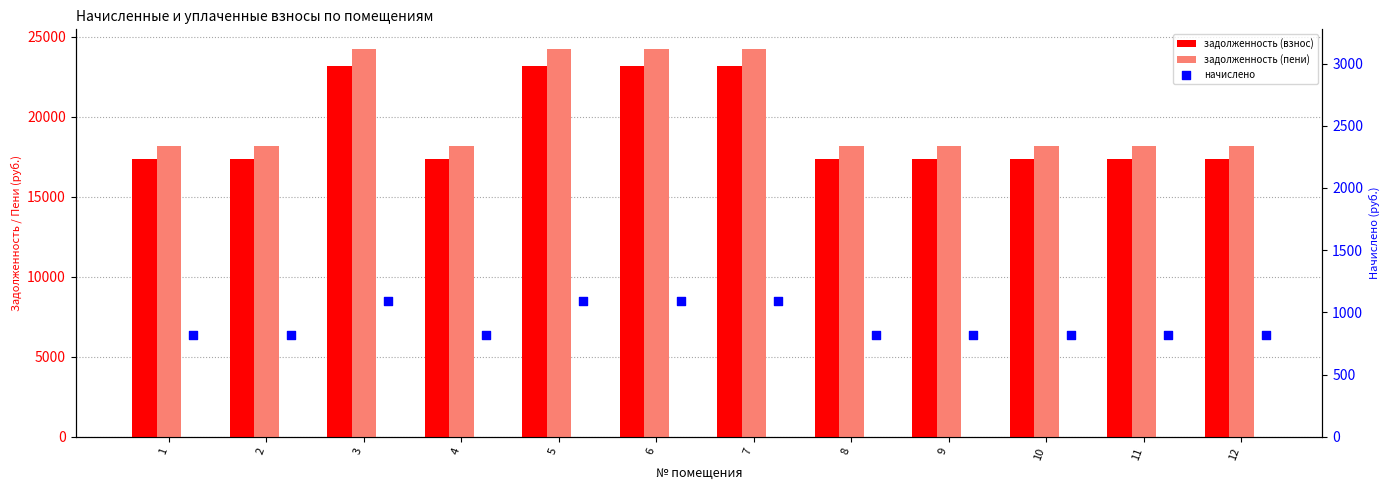

Which series reaches the minimum Y coordinate?

начислено